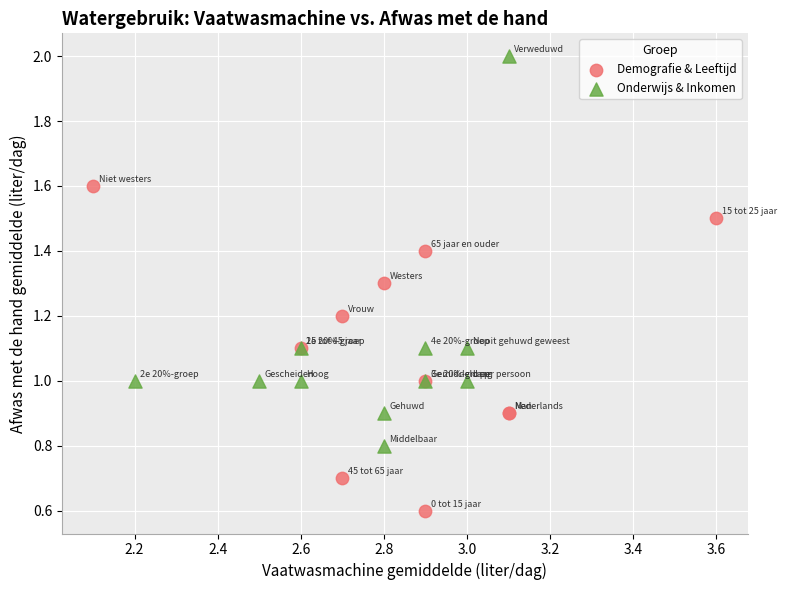

Which series reaches the minimum Y coordinate?

Demografie & Leeftijd